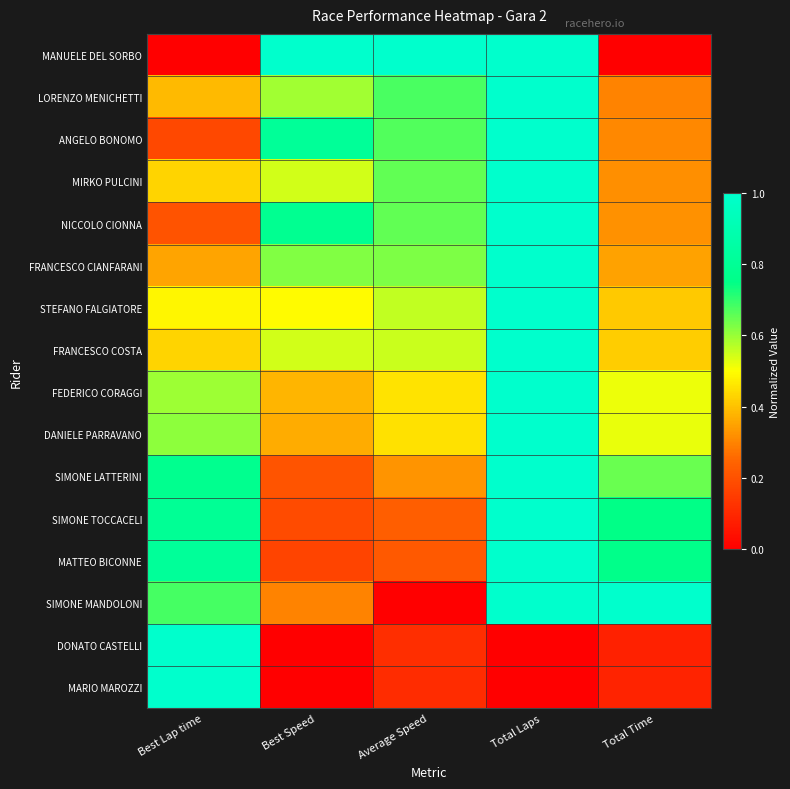

At how many categories does at least one series exceed 0?

5